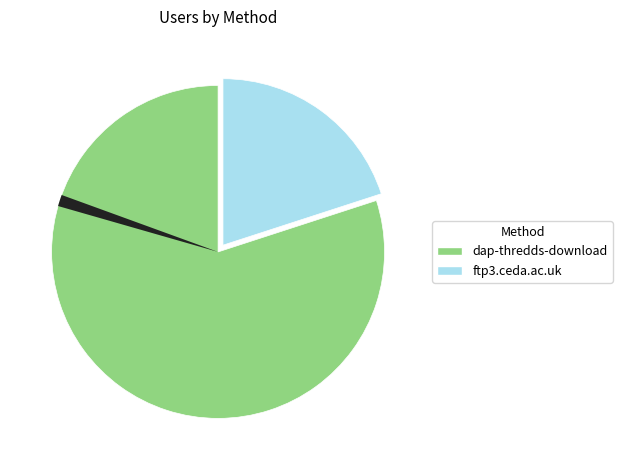

Is there any slice that represents more than half of the pie?

Yes